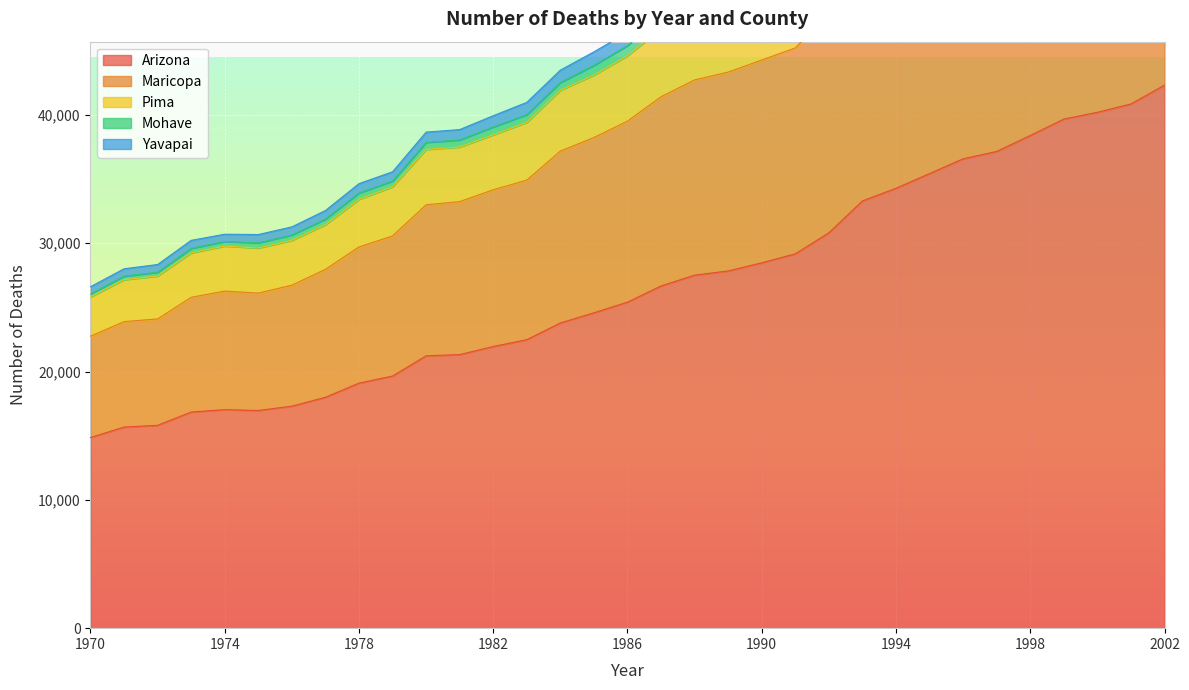

Count the number of categories in the chart.

33